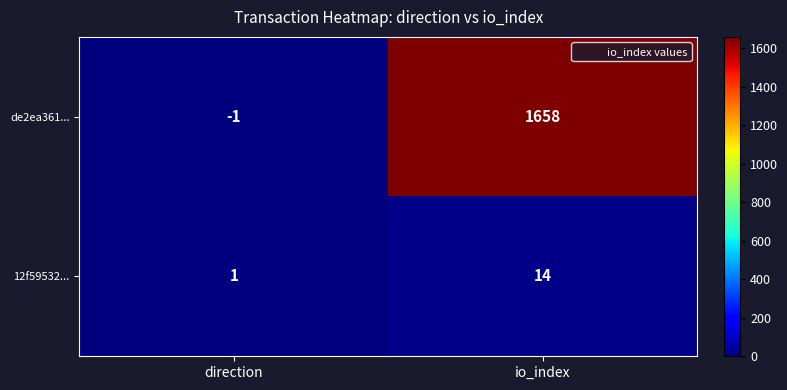

Count the number of data series in this chart.

2